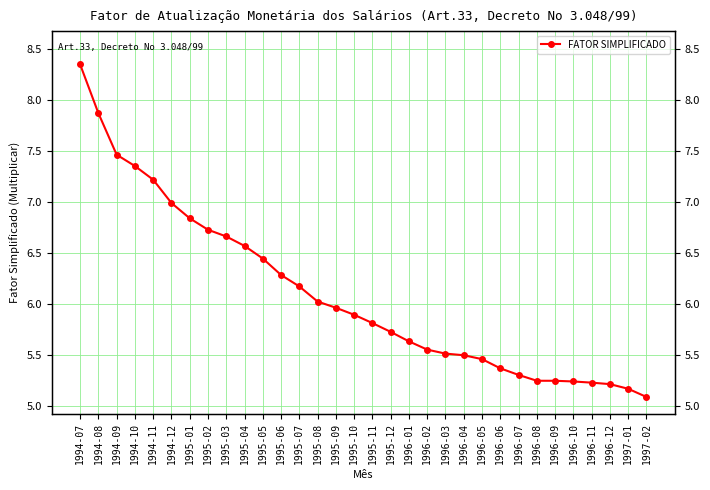

Approximately how many times larger is the value at 1996-07 compared to 1995-02?

0.8